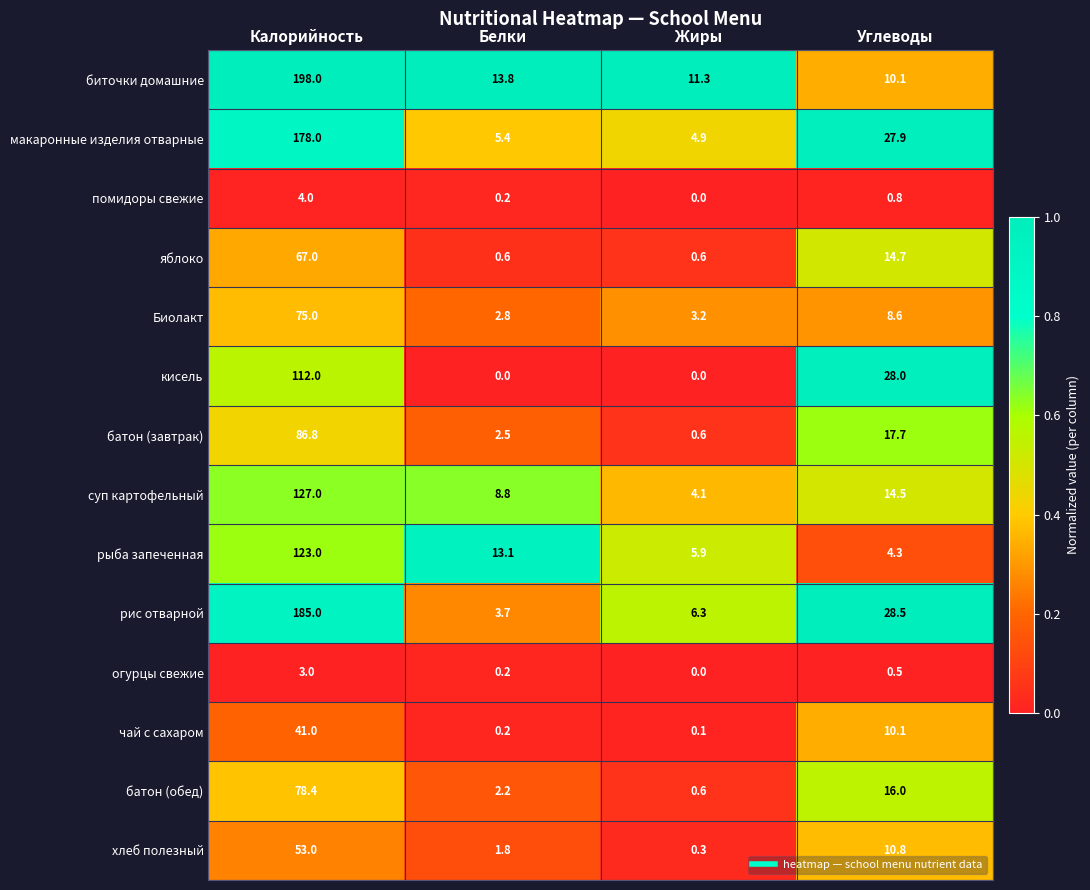

True or false: макаронные изделия отварные has a value of 2.8 at Жиры.

False